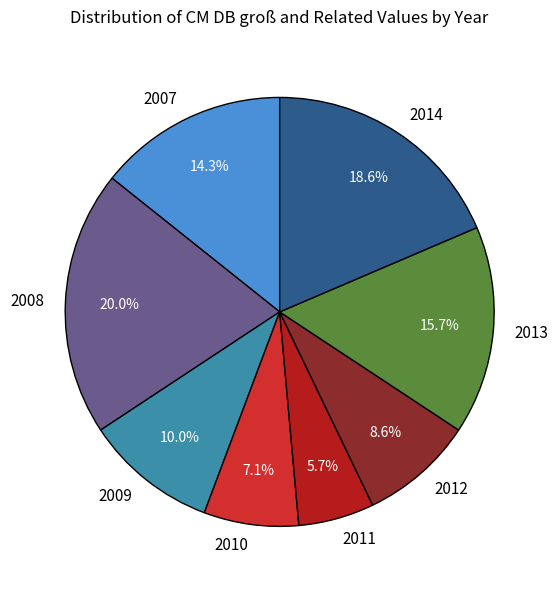

To the nearest percent, what is the combined percentage of 2011 and 2007?

20%